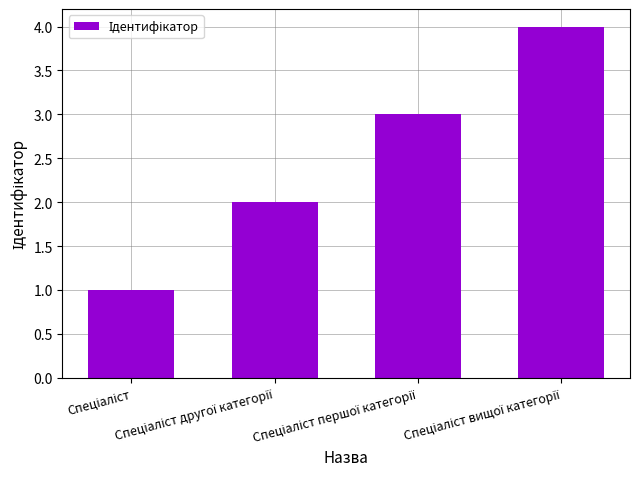

How many data points does each series have?

4